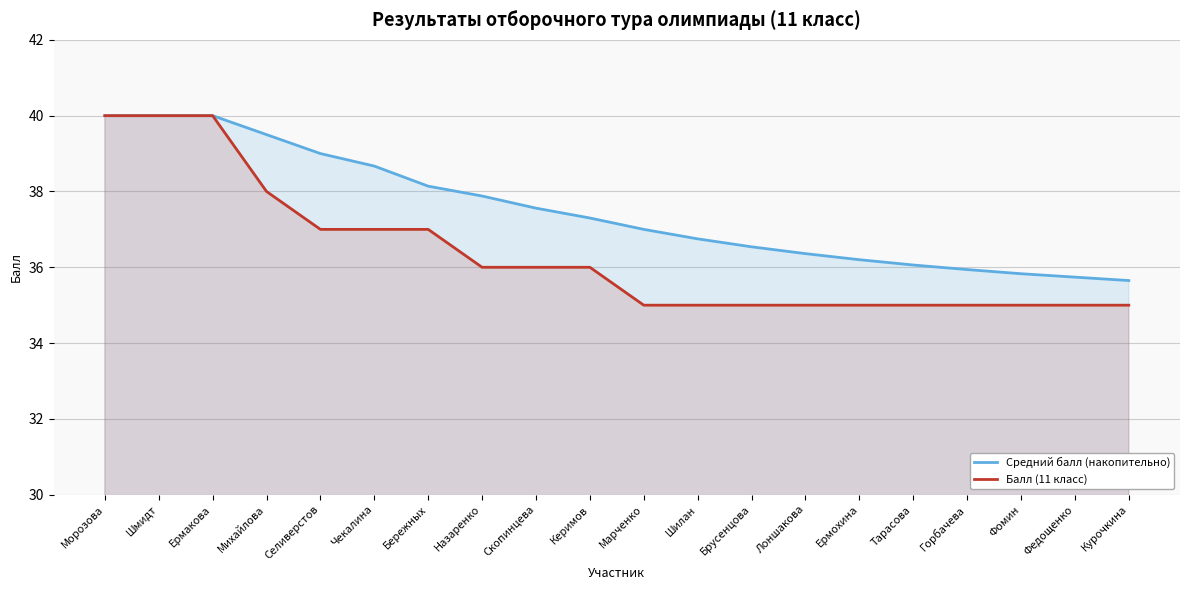

Rank the series by their average value, from highest to lowest.

Средний балл (накопительно), Балл (11 класс)